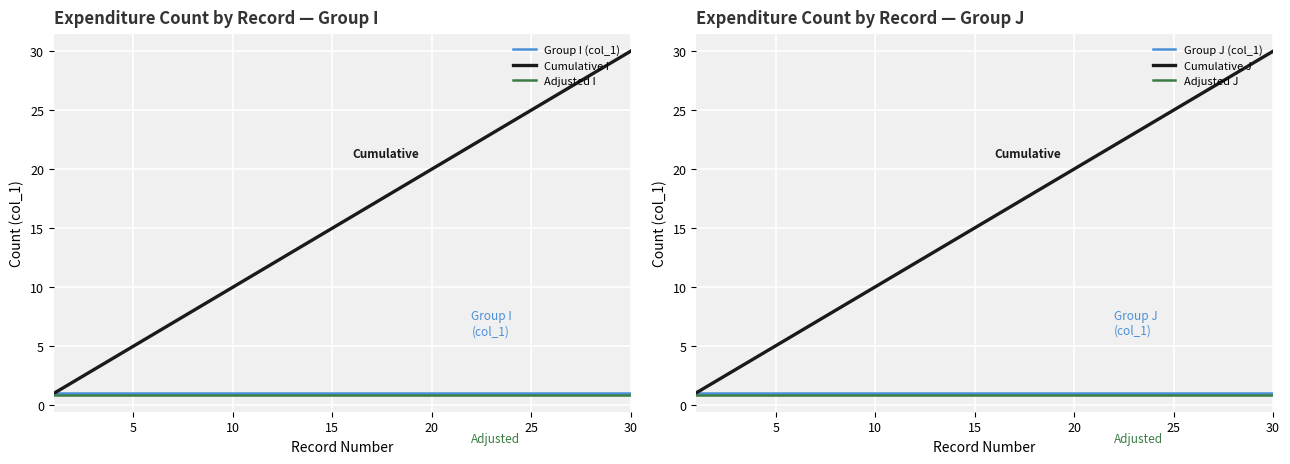

What is the lowest value of the Adjusted J series?

0.8